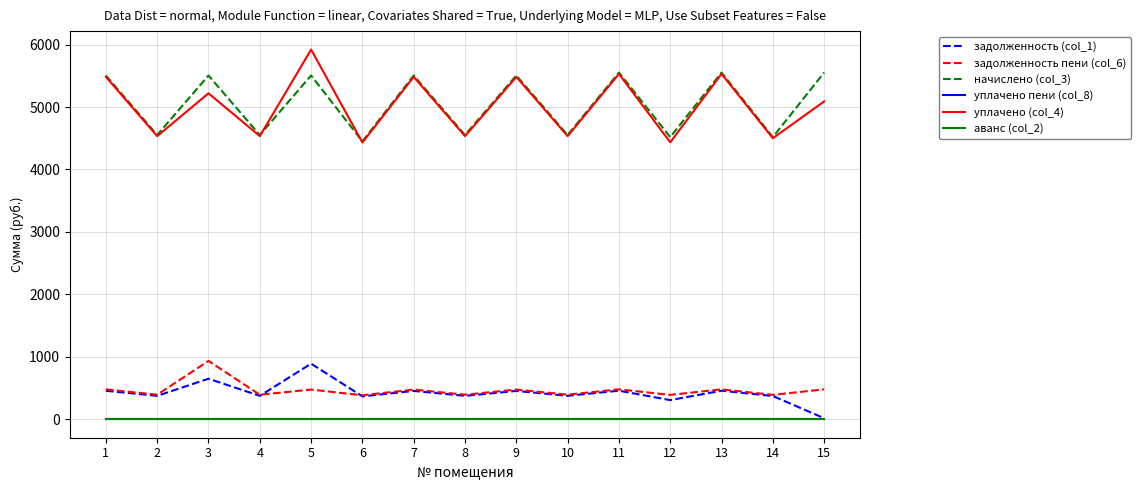

Is this an area chart (filled region under the line)?

No